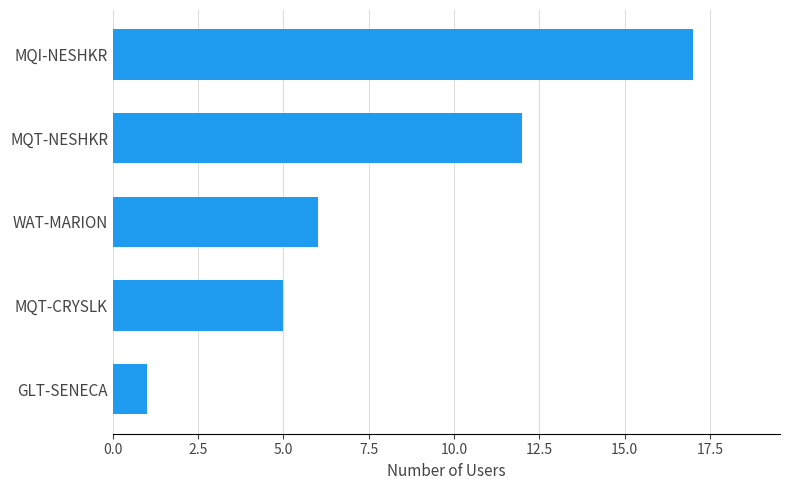

What is the smallest value displayed?

1